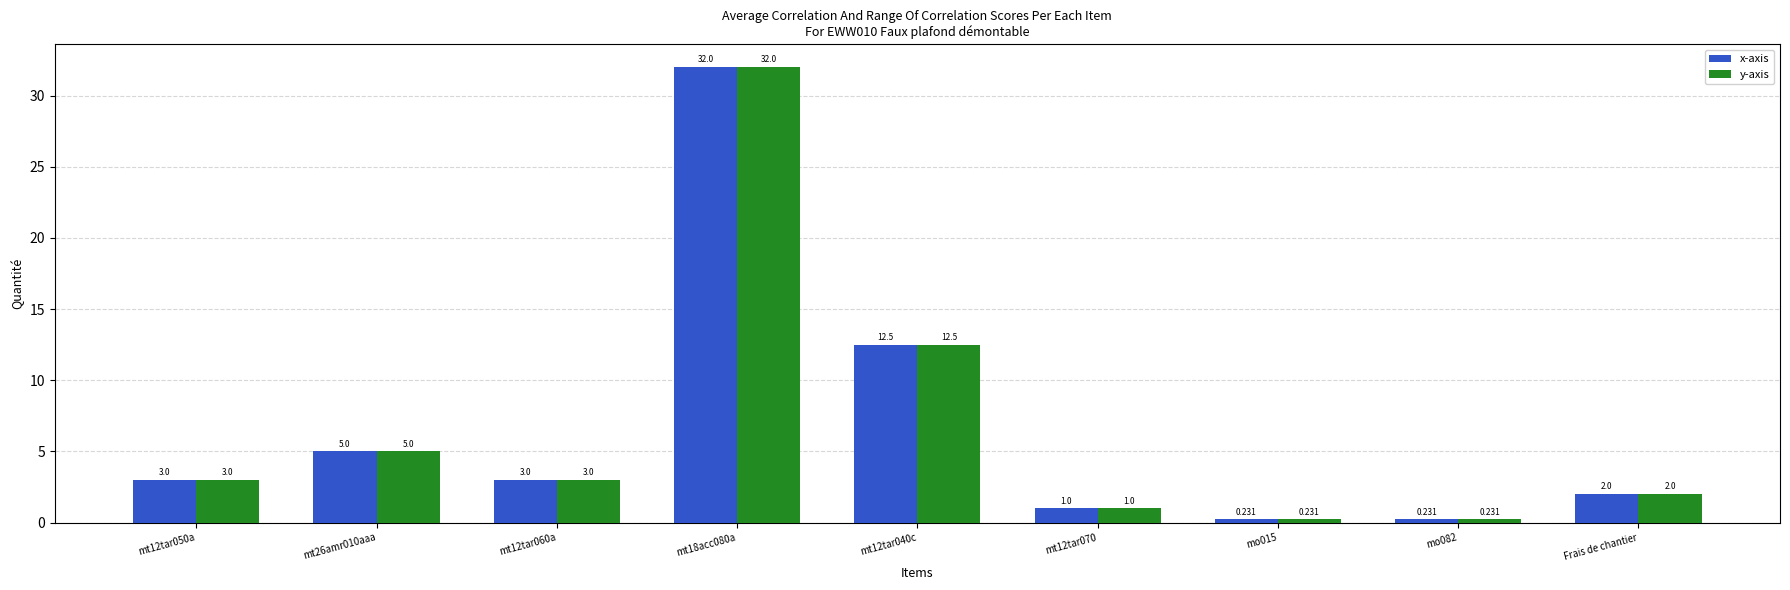

How many bars are there in each group?

2